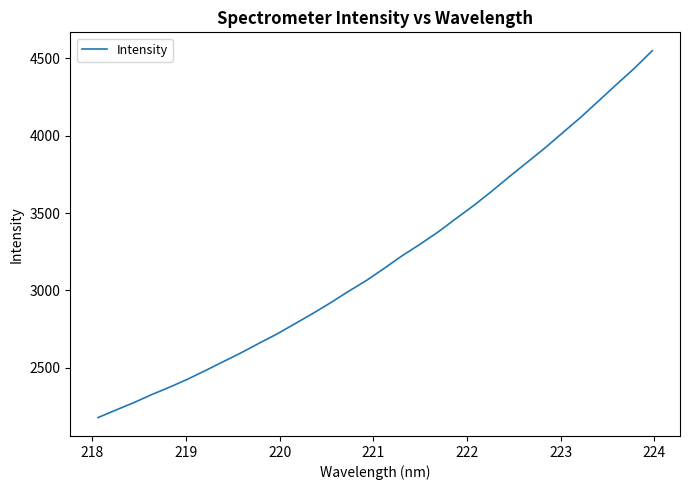

What is the difference between the maximum and minimum values?

2370.2